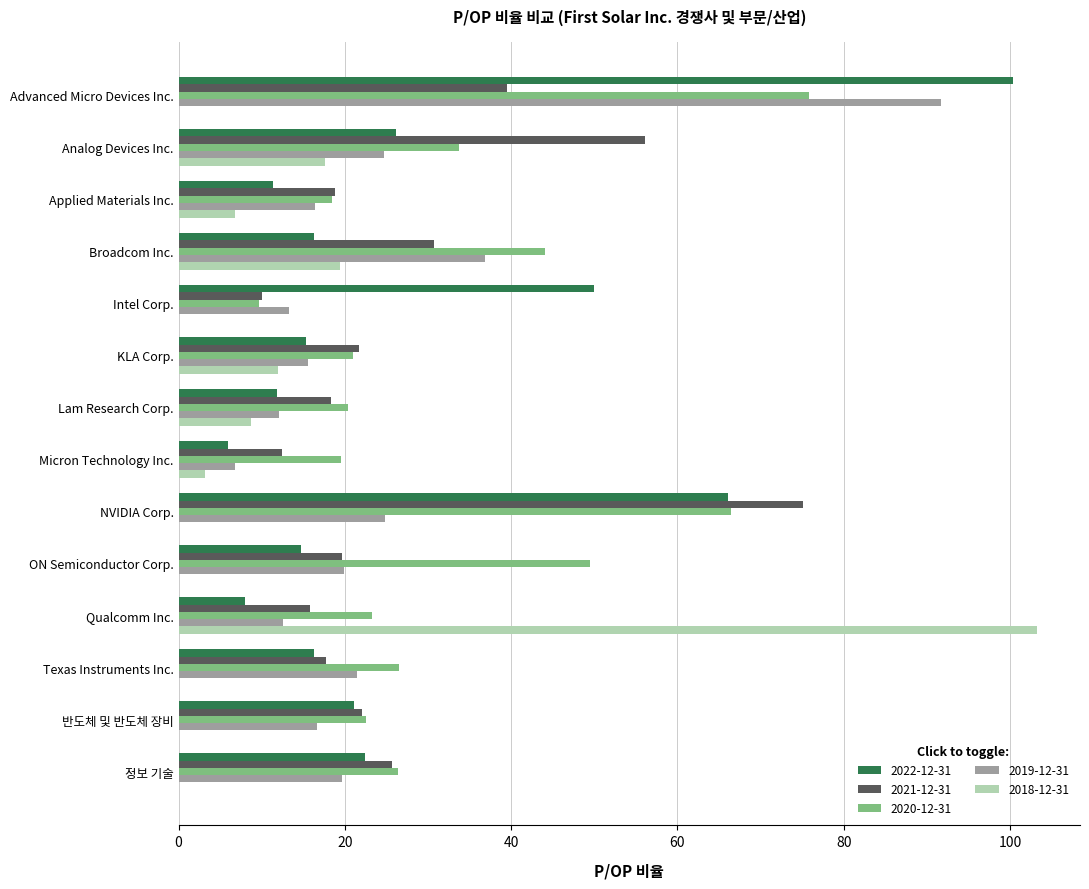

At which label is 2020-12-31 closest to 42?

Broadcom Inc.